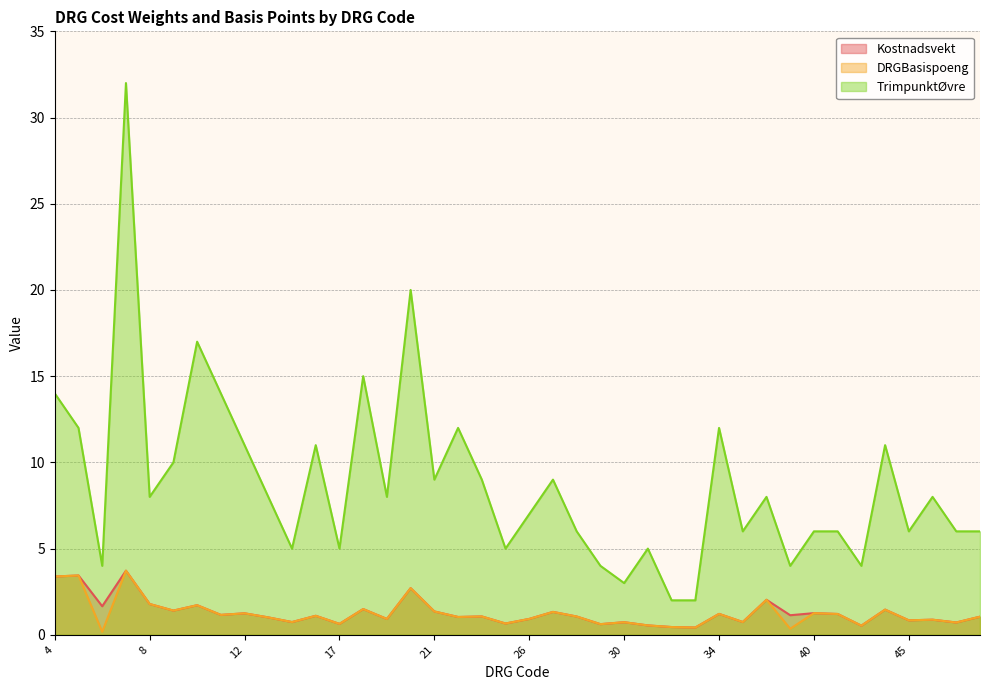

In Kostnadsvekt, how many points are higher than both neighbors (excluding endpoints)?

15